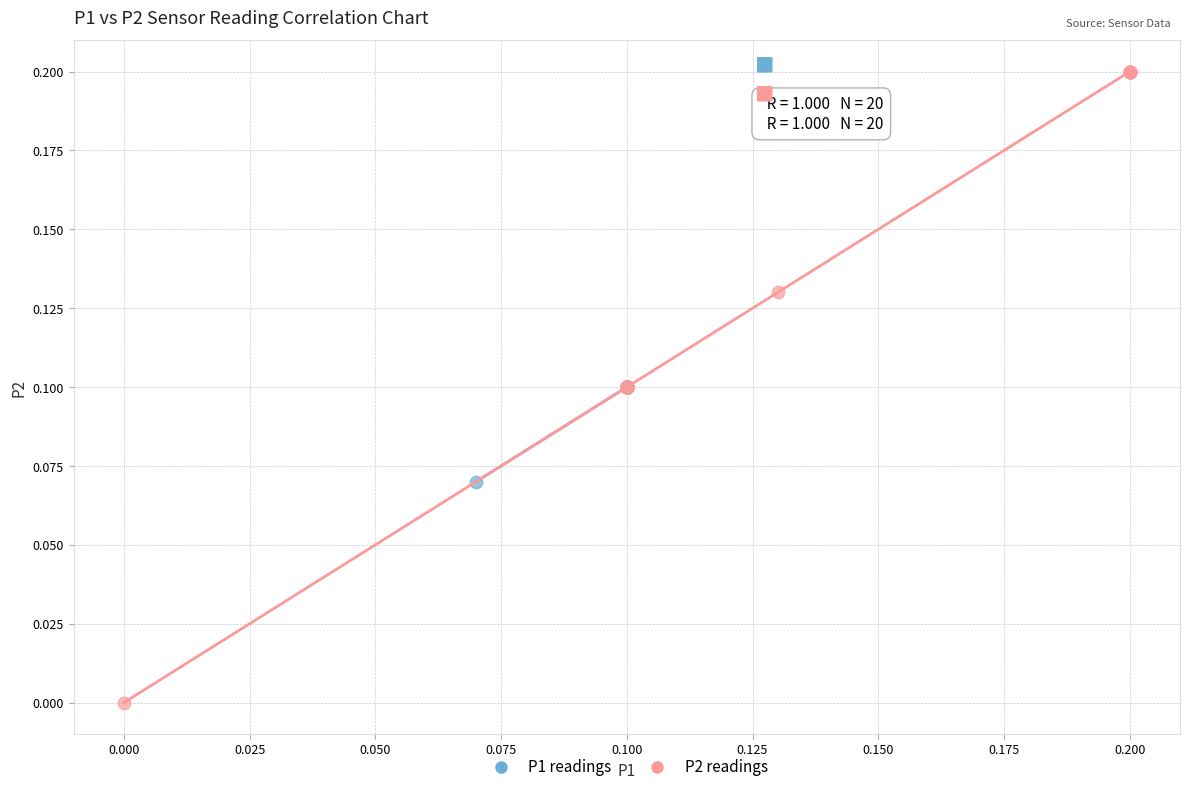

What are all the series names shown in the legend?

P1 readings, P2 readings